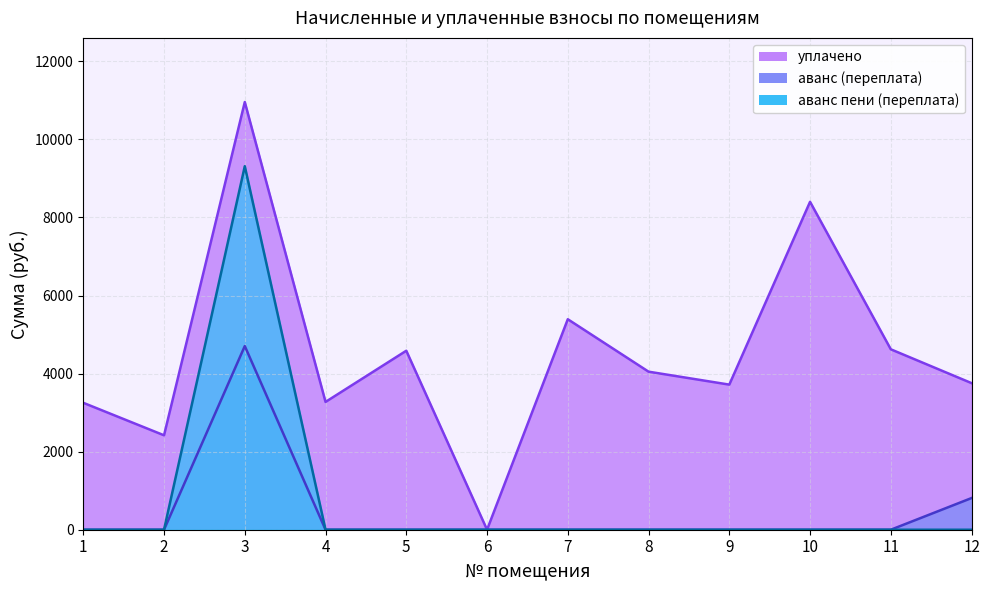

What is the difference between the highest and lowest values at 1?

3251.4